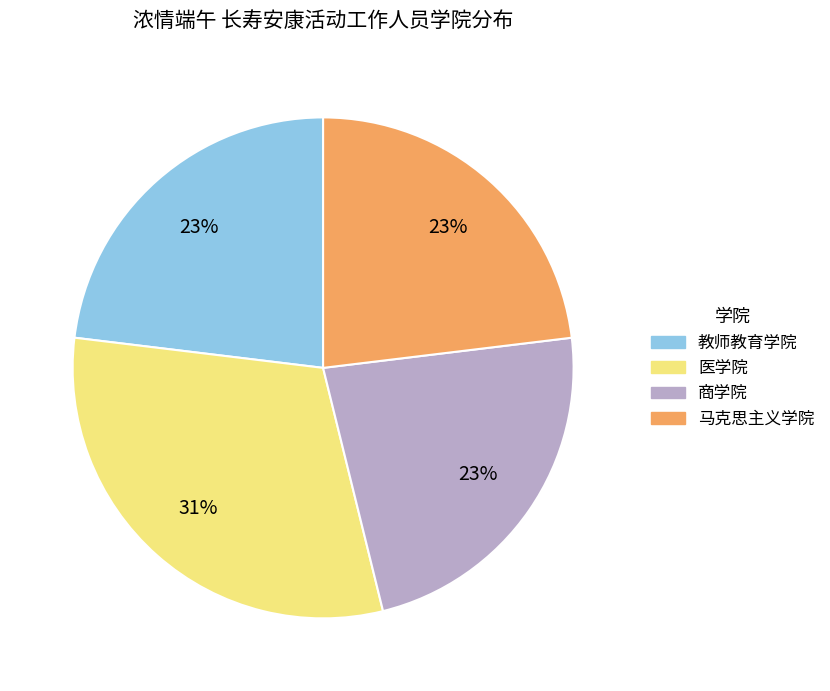

The 马克思主义学院 slice represents 9% of the pie. True or false?

False